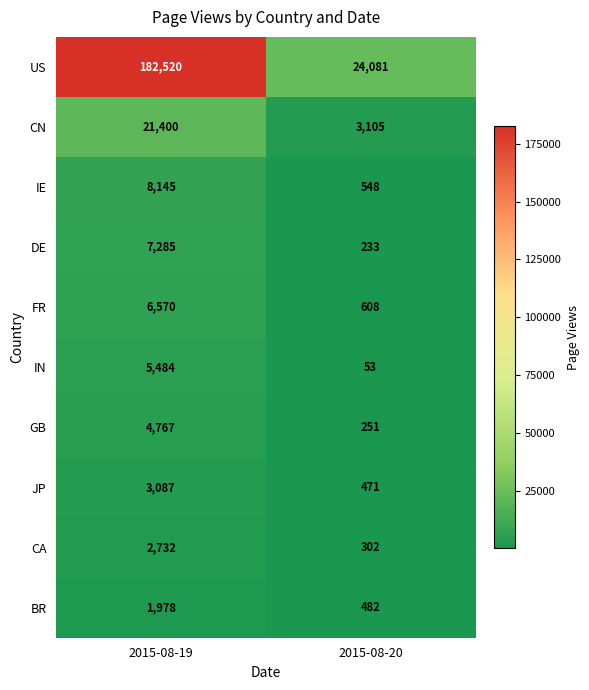

At which label is IN closest to 2768?

2015-08-20